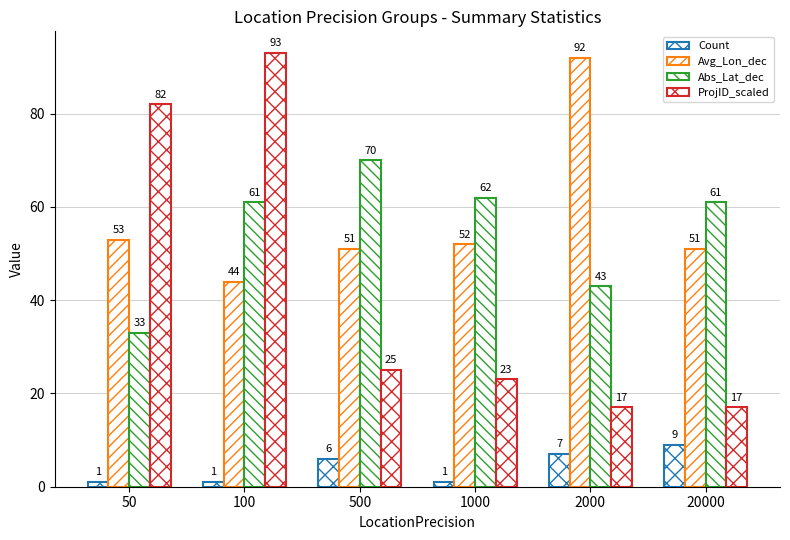

True or false: Abs_Lat_dec has a value of 20 at 2000.

False